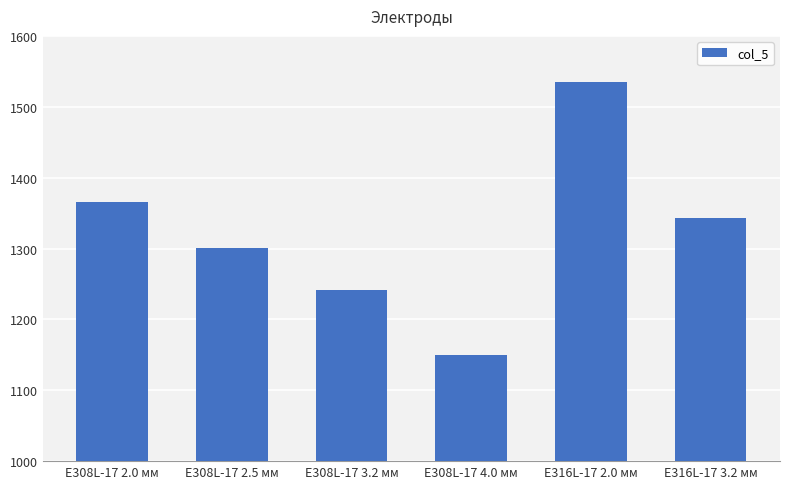

What is the smallest value displayed?

1150